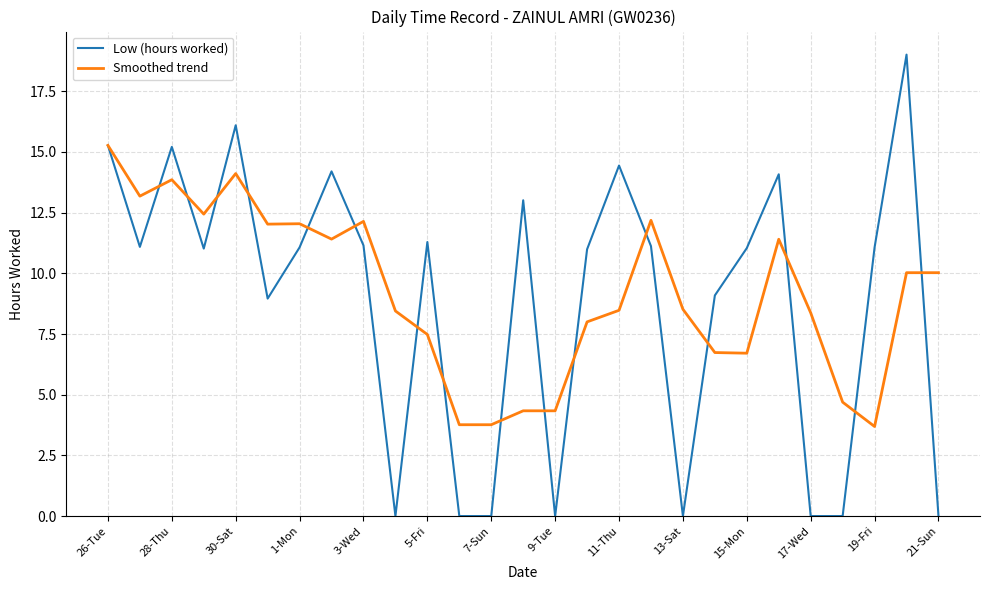

Which series has the widest spread of values?

Low (hours worked)